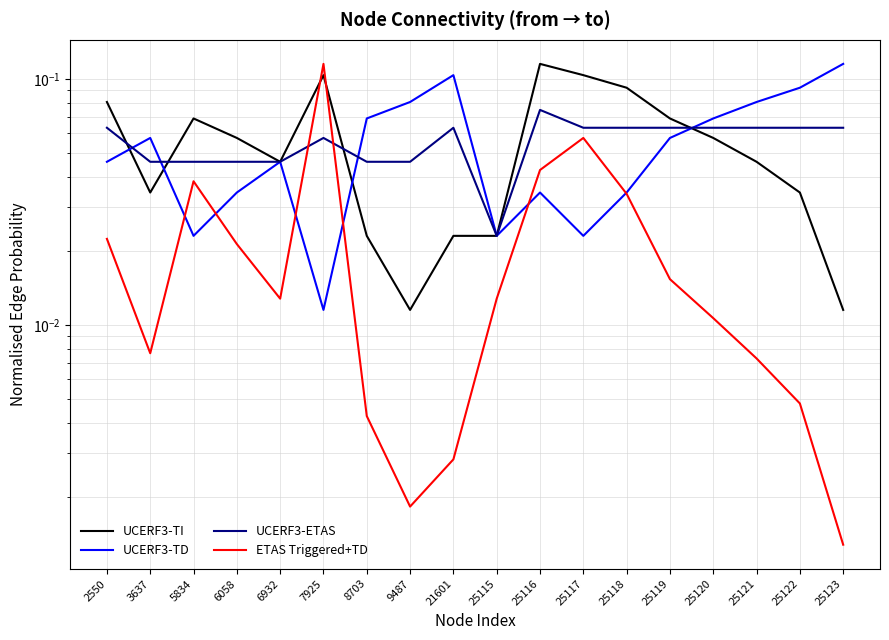

True or false: UCERF3-ETAS has a value of 0.1 at 25120.

False